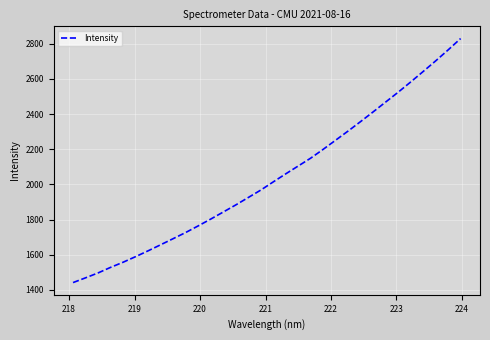

What is the maximum value shown in the chart?

2830.2